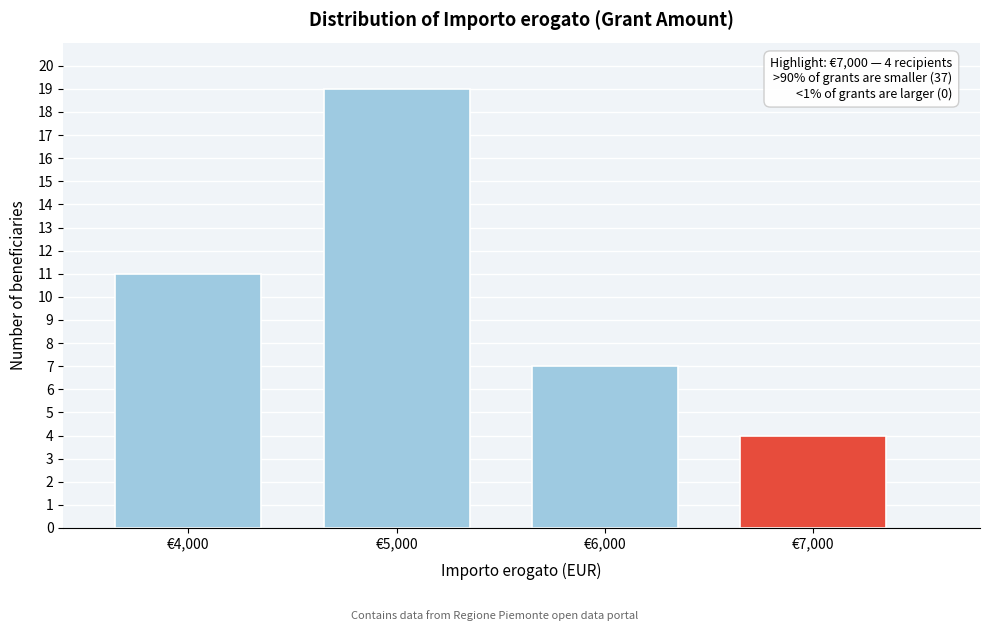

Over which range of the x-axis is the bar tallest?

4500 to 5500